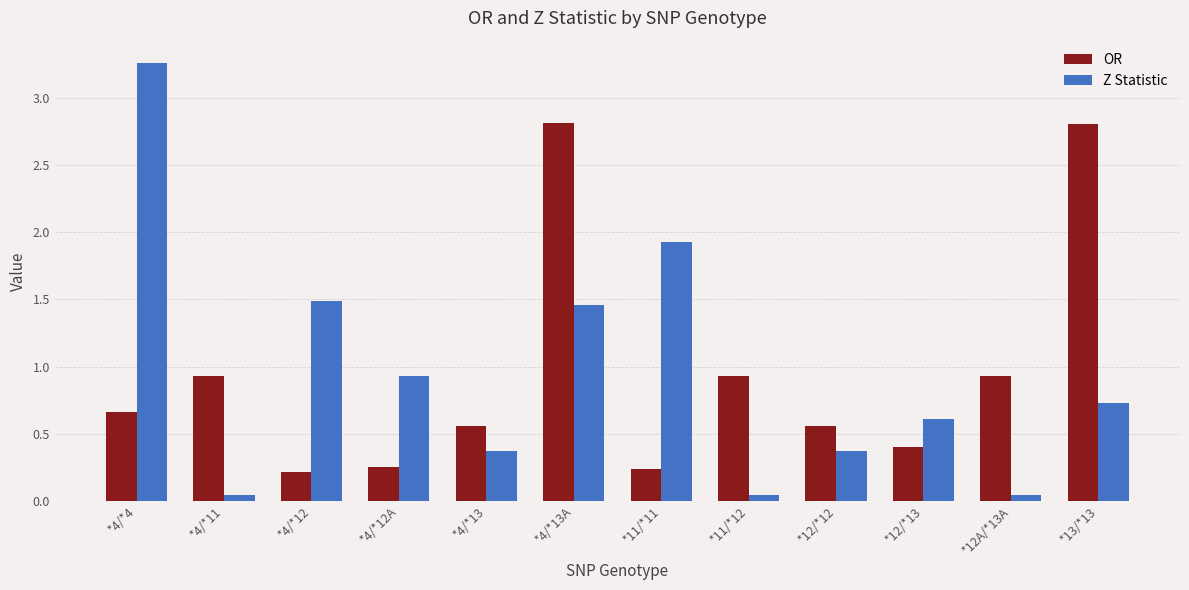

Is the value of Z Statistic at *4/*4 greater than the value of OR at *13/*13?

Yes